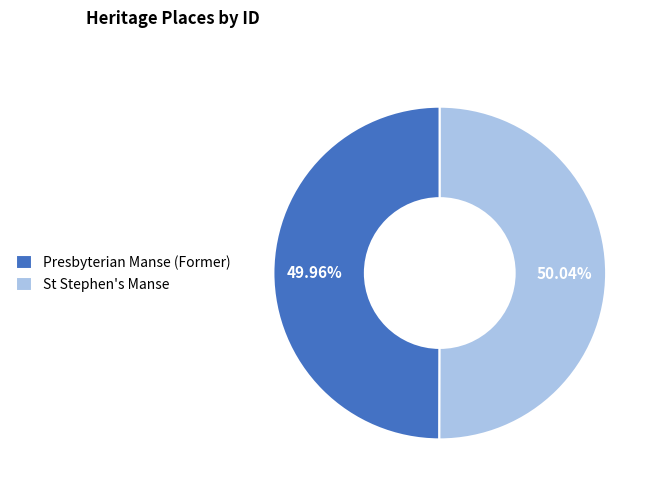

What is the ratio of the value at Presbyterian Manse (Former) to the value at St Stephen's Manse?

1.0